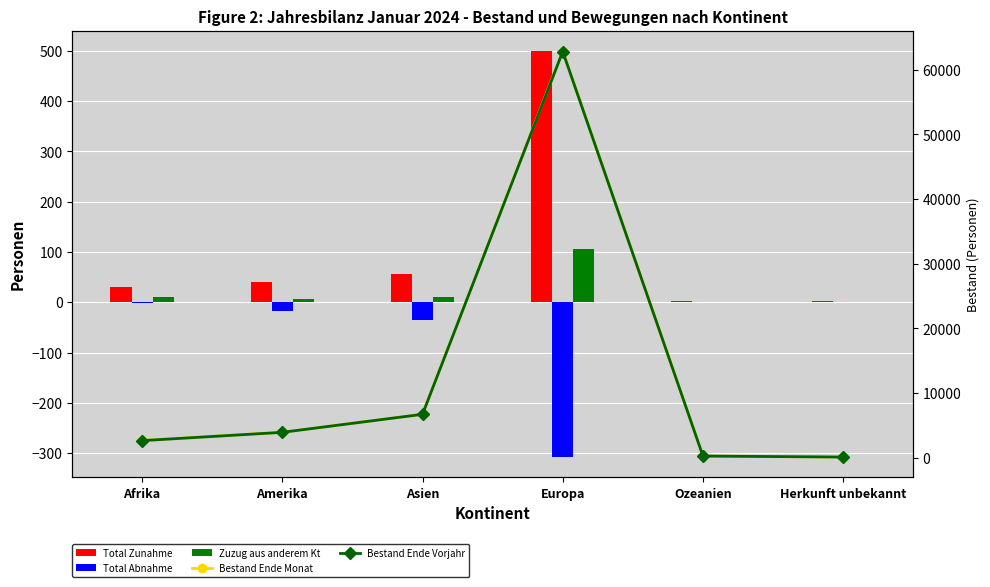

Which series has the largest range (max minus min)?

Bestand Ende Monat